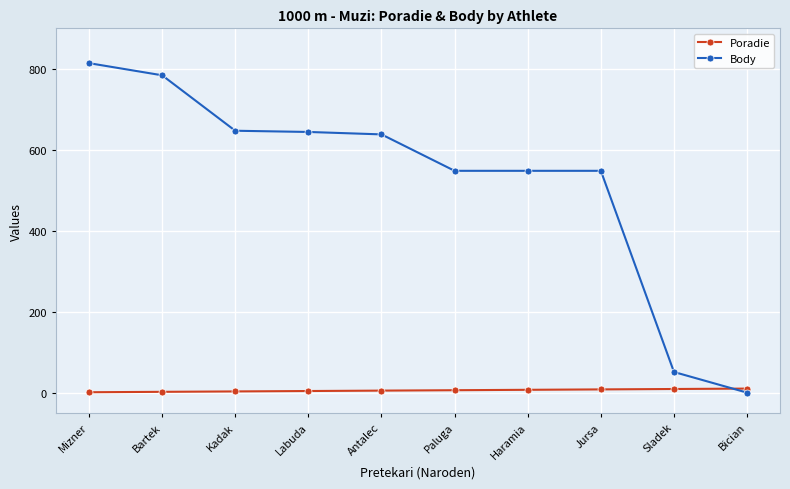

How many values in the Body series are below 638?

5